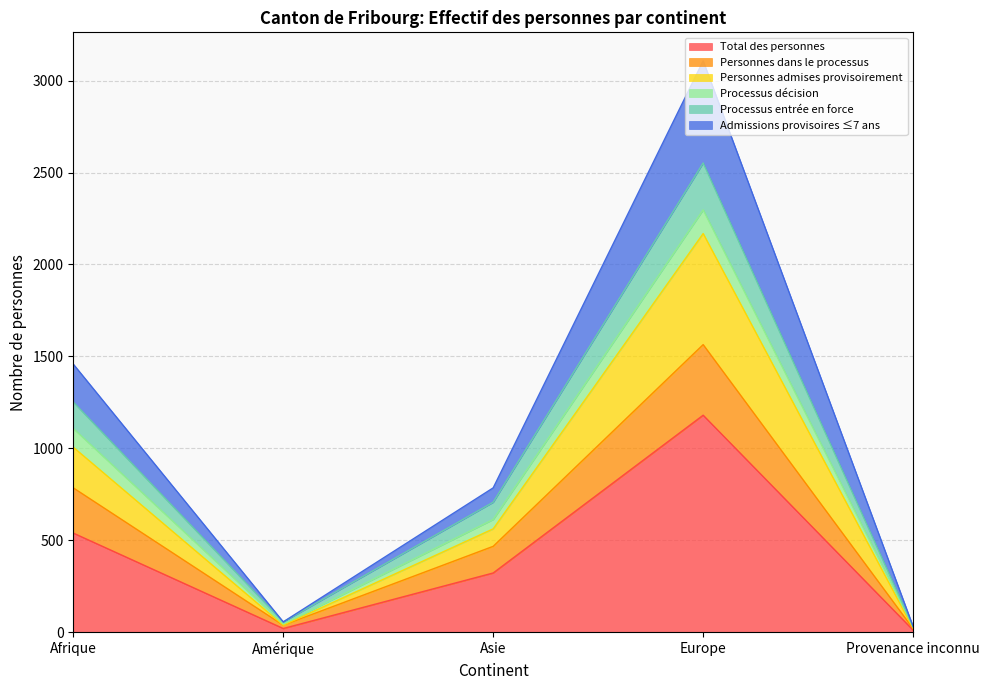

Which category has the highest value in the Total des personnes series?

Europe